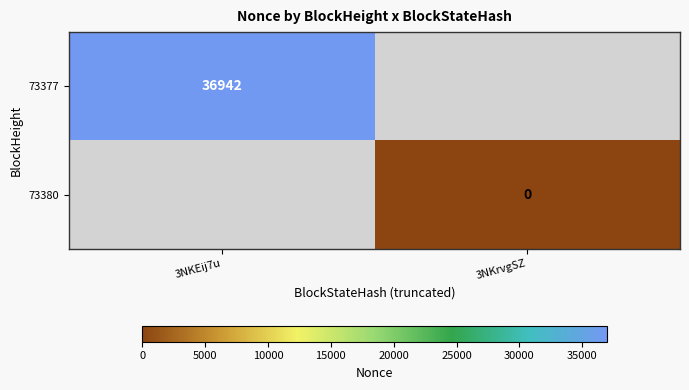

The value of 73377 at 3NKEij7u is 20381. True or false?

False